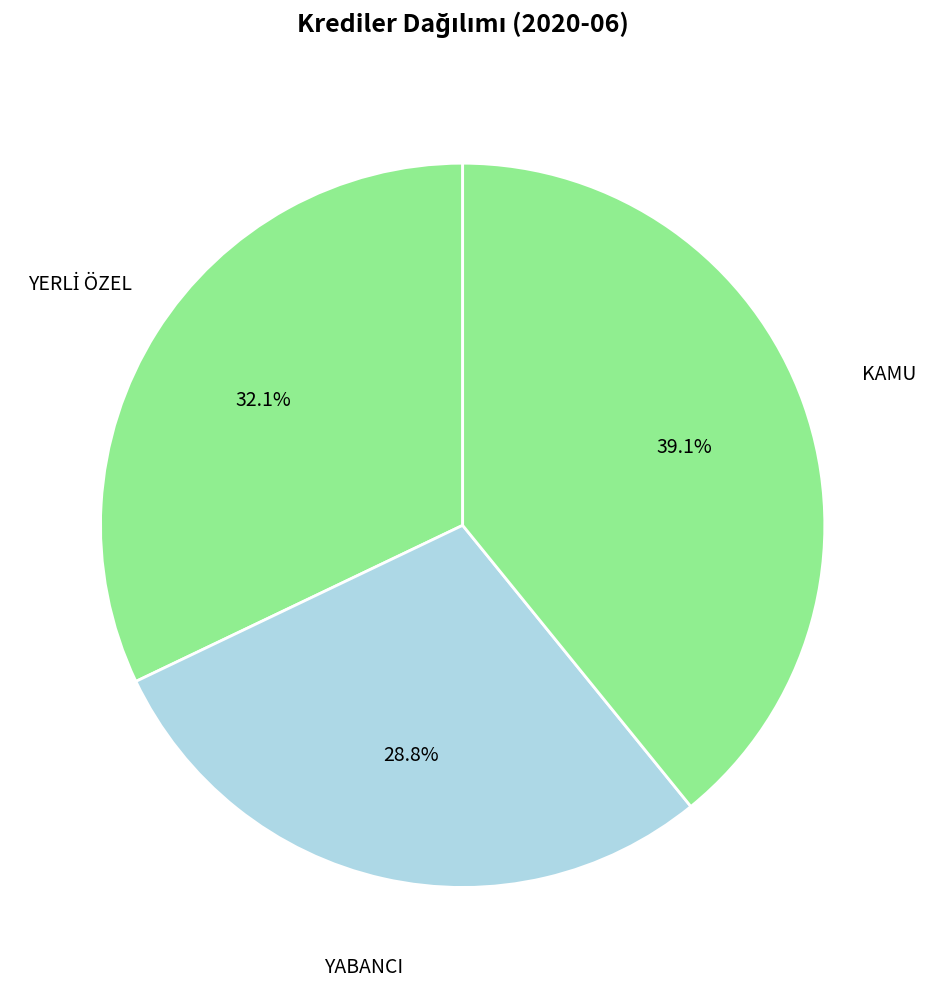

Is there a majority slice in this chart?

No